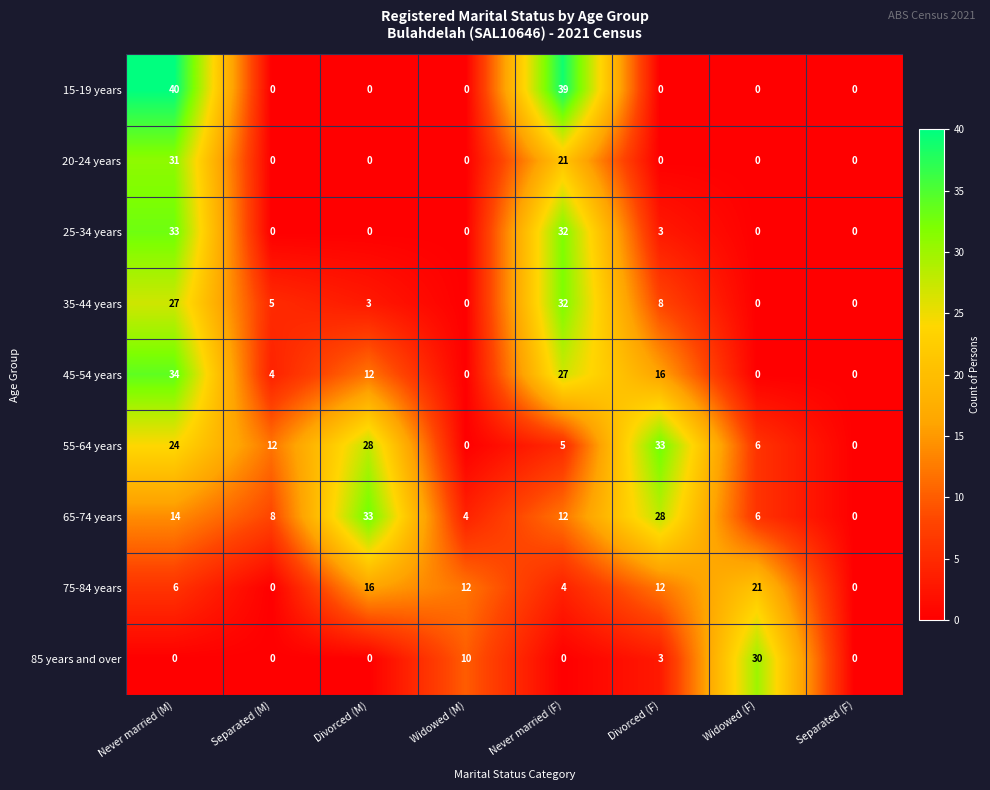

What is the difference between the maximum and minimum values in the 20-24 years series?

31